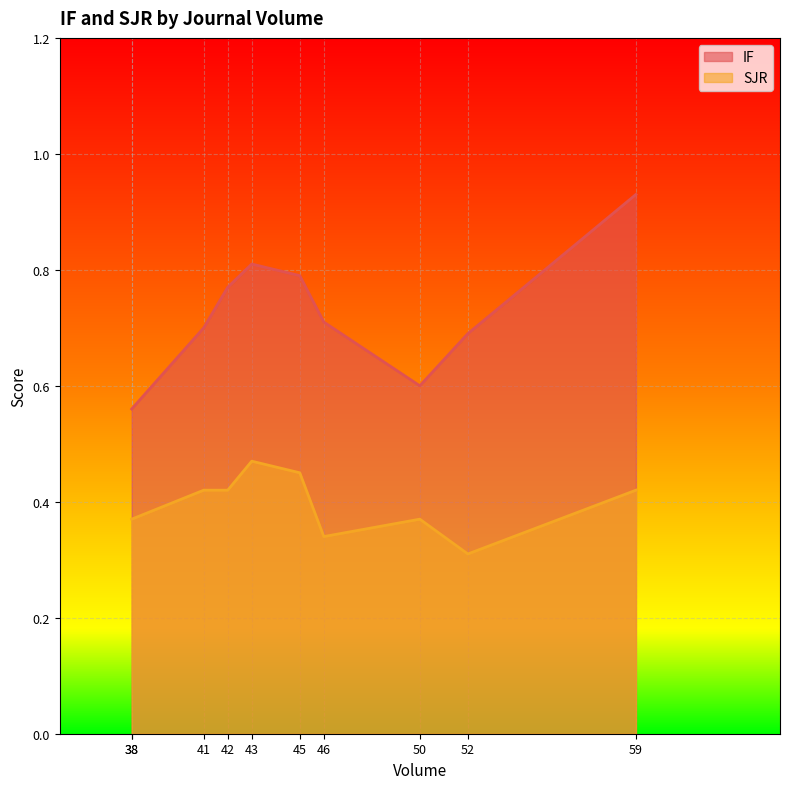

Count the number of data series in this chart.

2